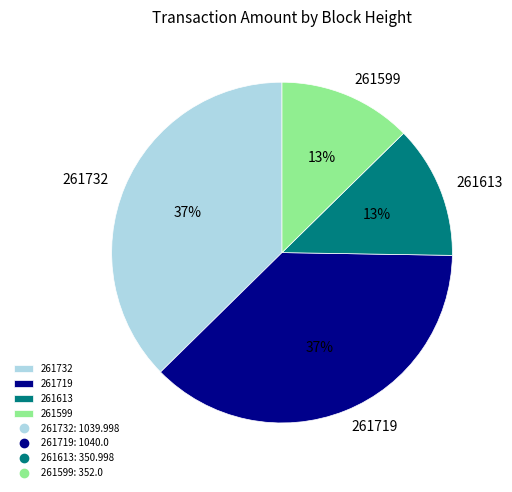

Combined, do 261719 and 261732 account for over 50%?

Yes